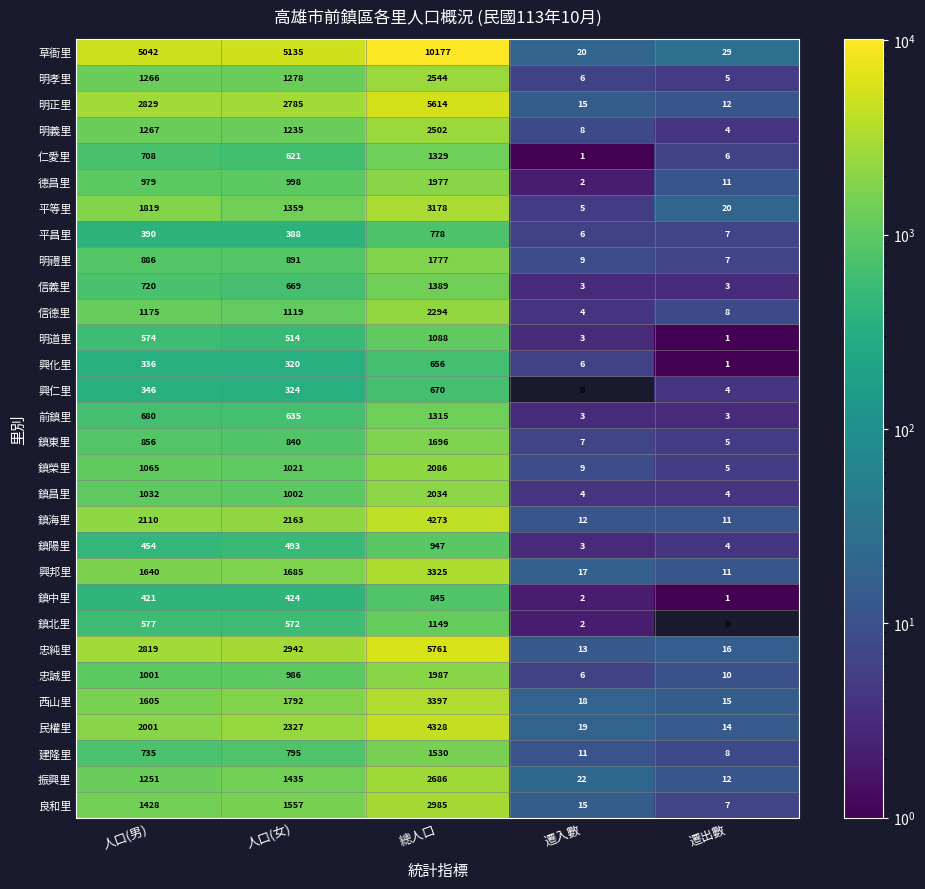

At which label is 建隆里 closest to 769?

人口(女)